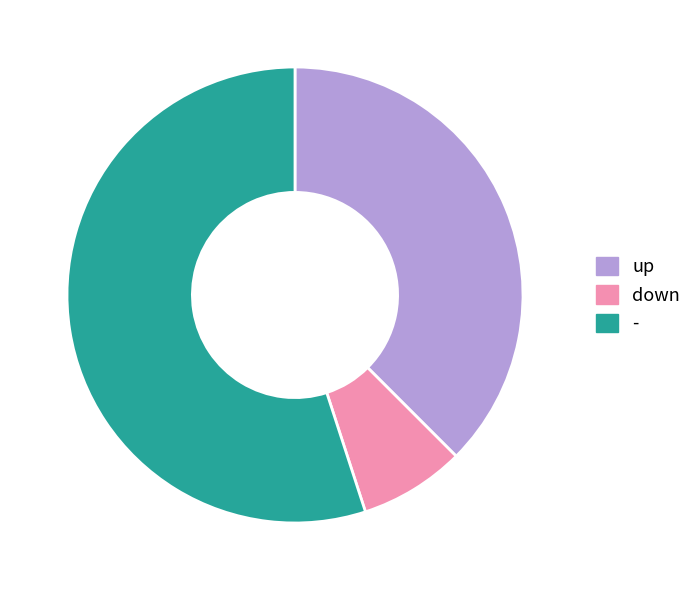

What is the smallest slice in the pie chart?

down